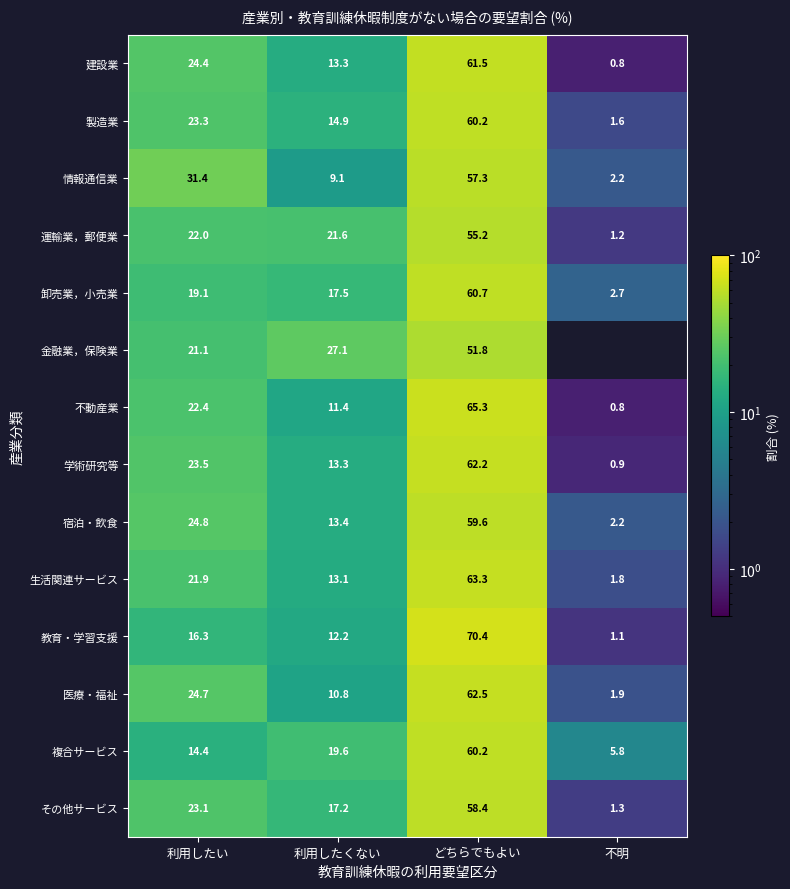

What is the difference between the maximum and minimum values in the その他サービス series?

57.1